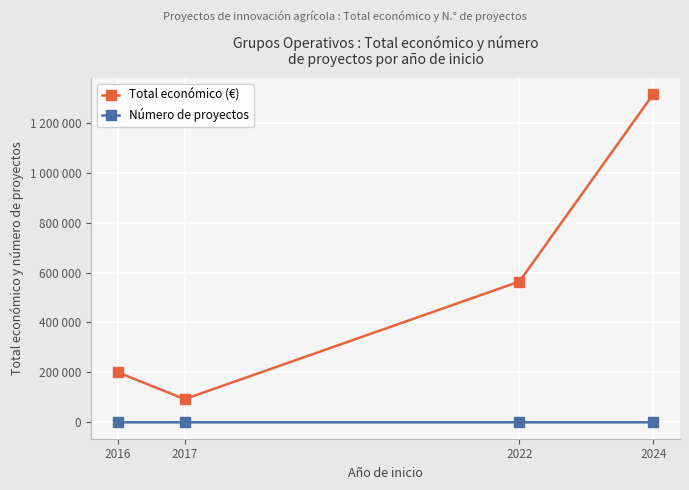

What are all the series names shown in the legend?

Total económico (€), Número de proyectos